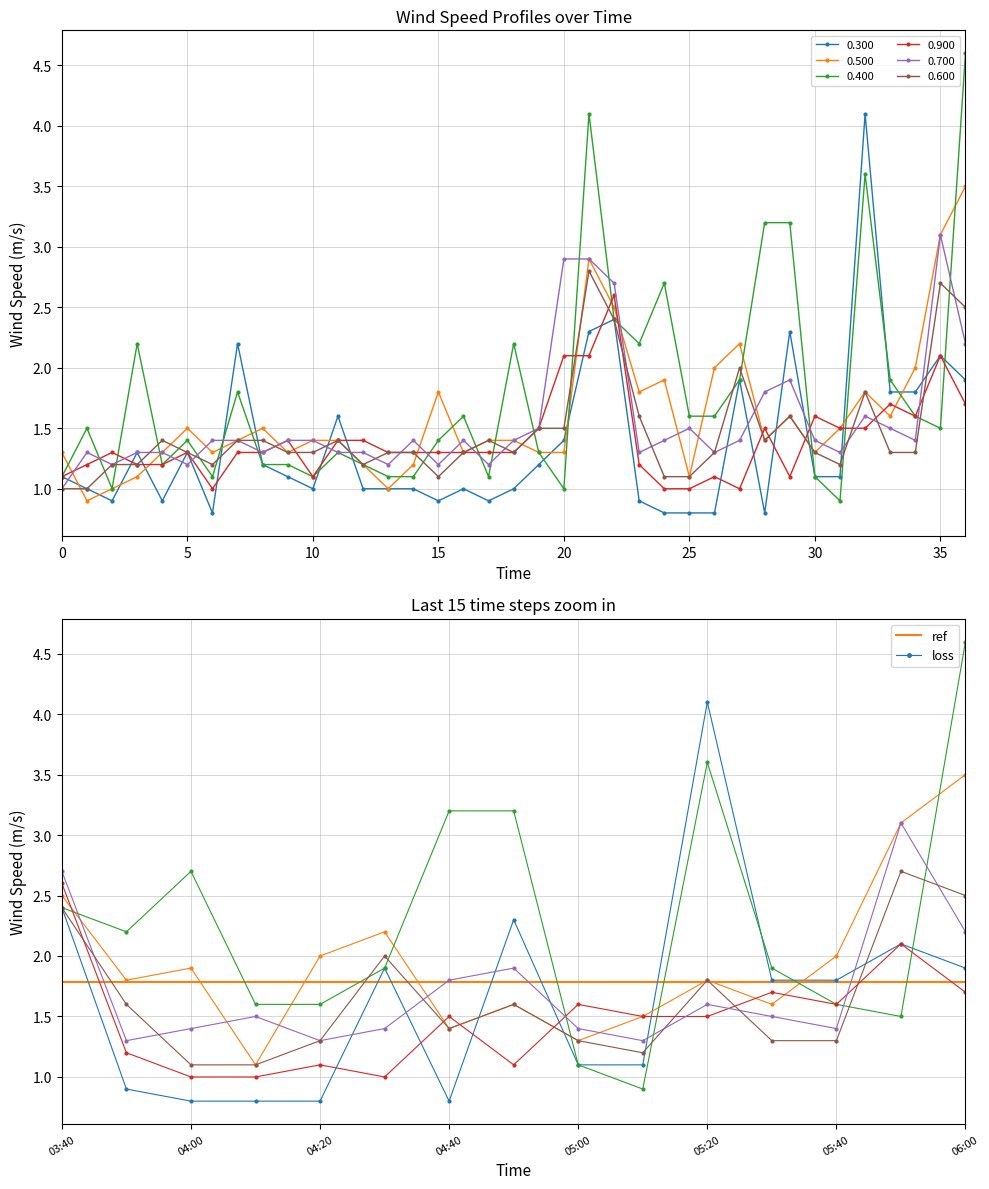

True or false: 0.600 and 0.900 cross at least once.

True